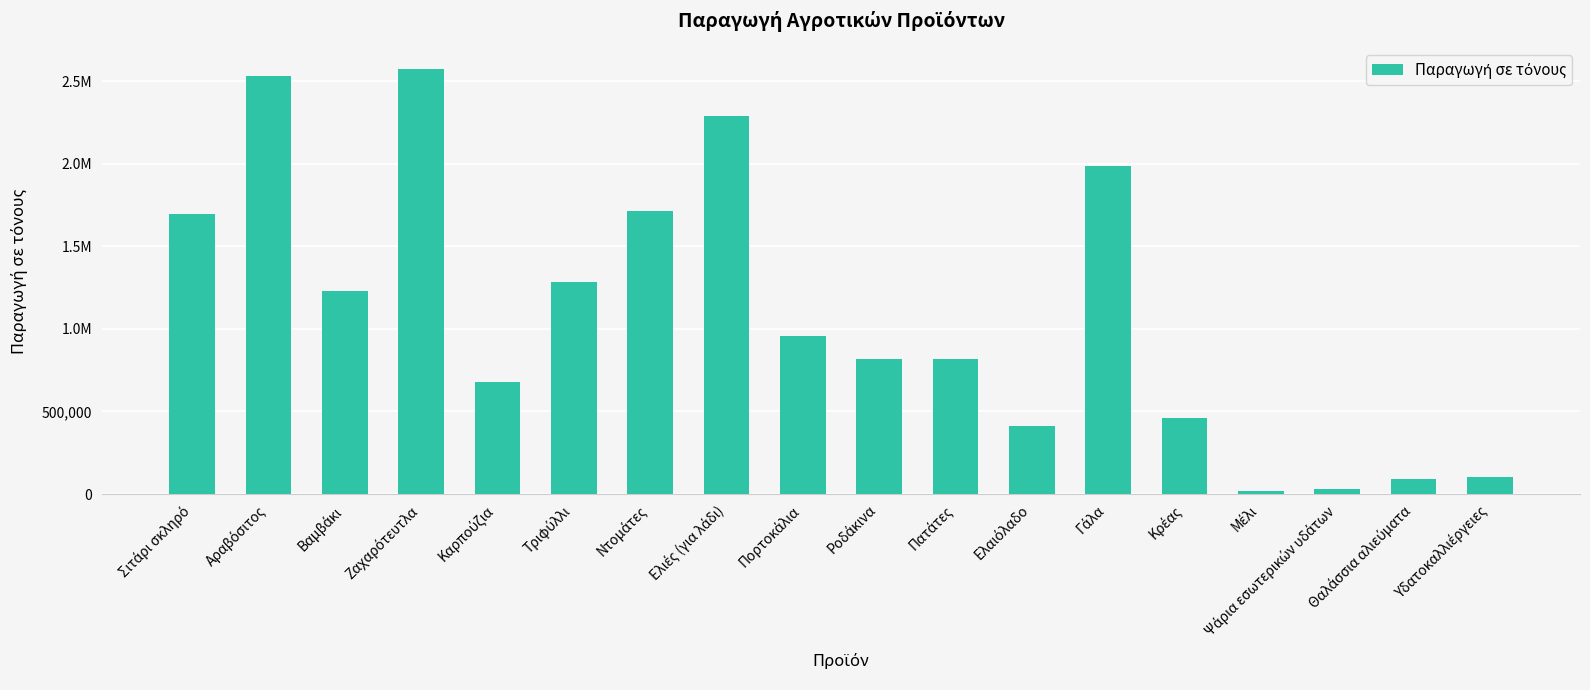

How many categories are shown in the chart?

18